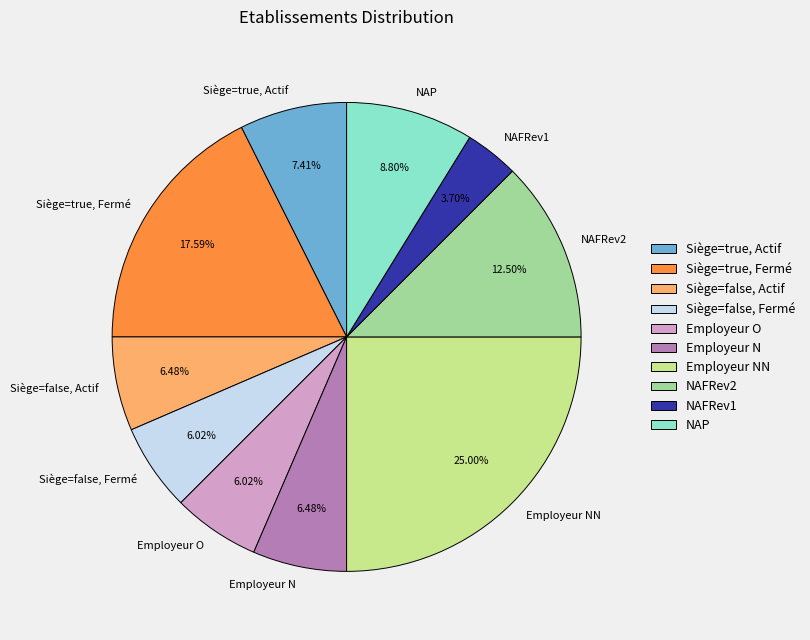

Is the sum of Siège=true, Actif and NAFRev1 greater than half?

No